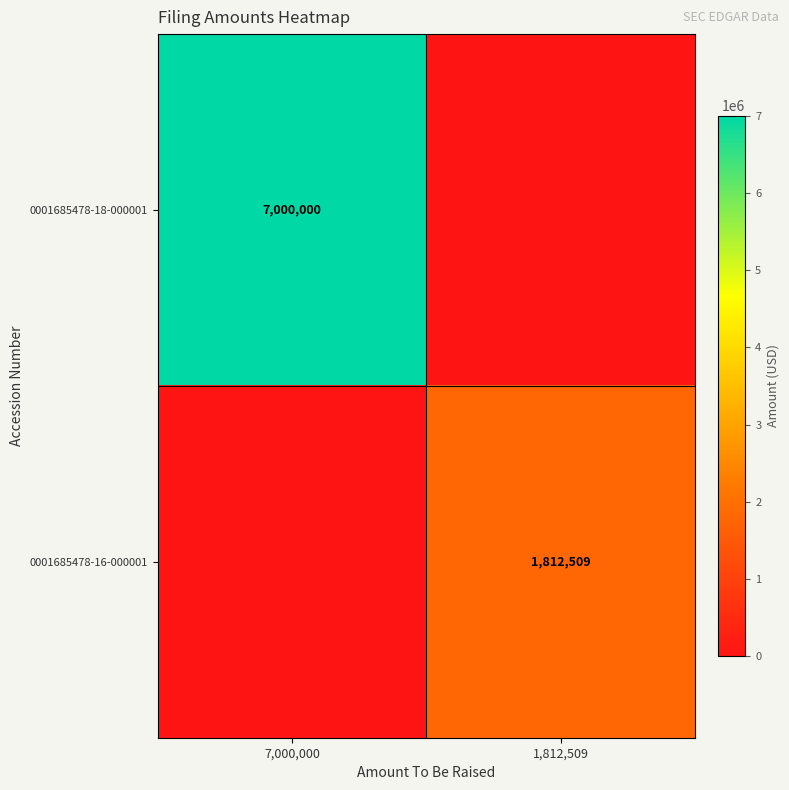

At how many categories does at least one series exceed 5646522?

1